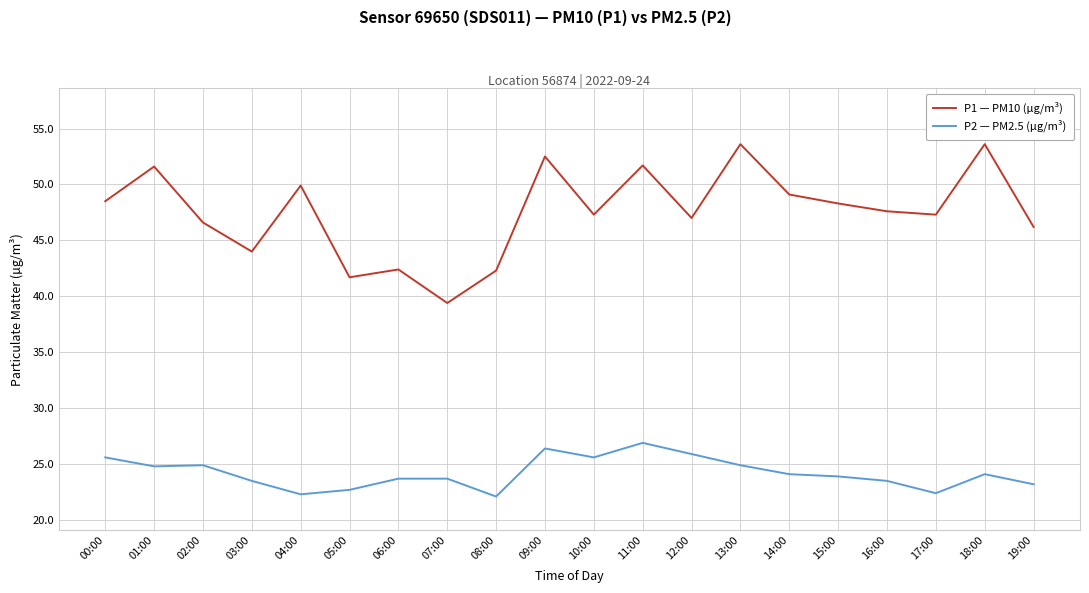

What position from the right is 04:00?

16